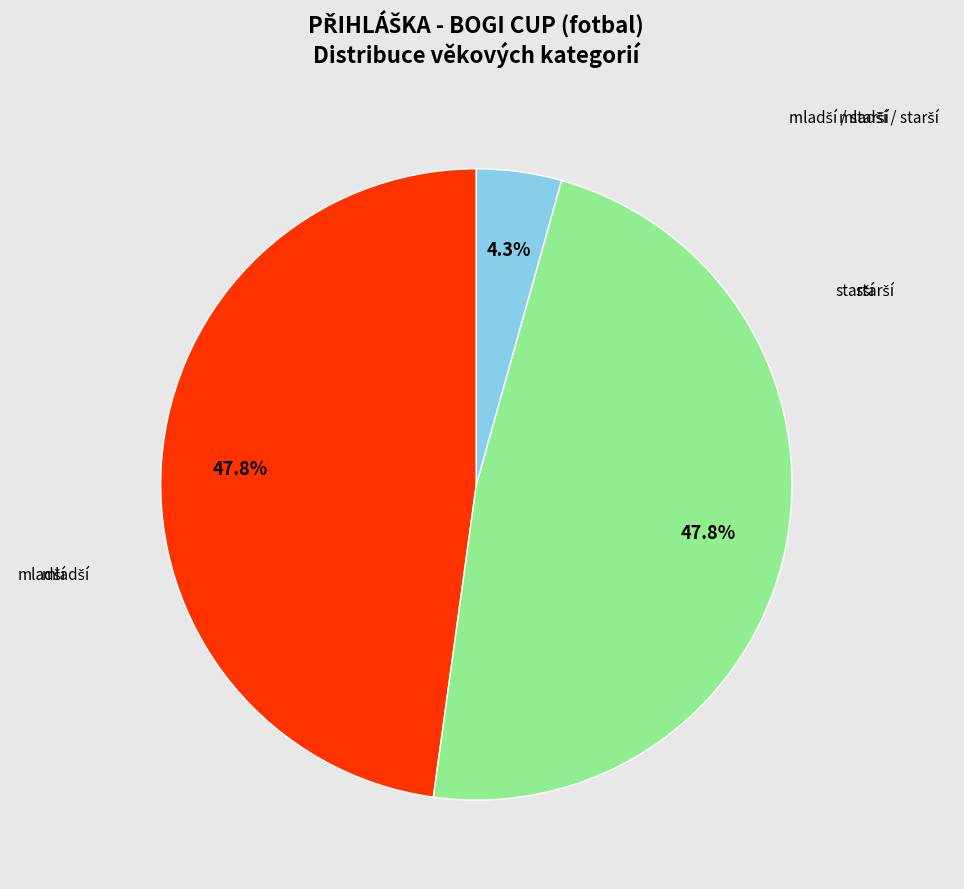

Is there a majority slice in this chart?

No